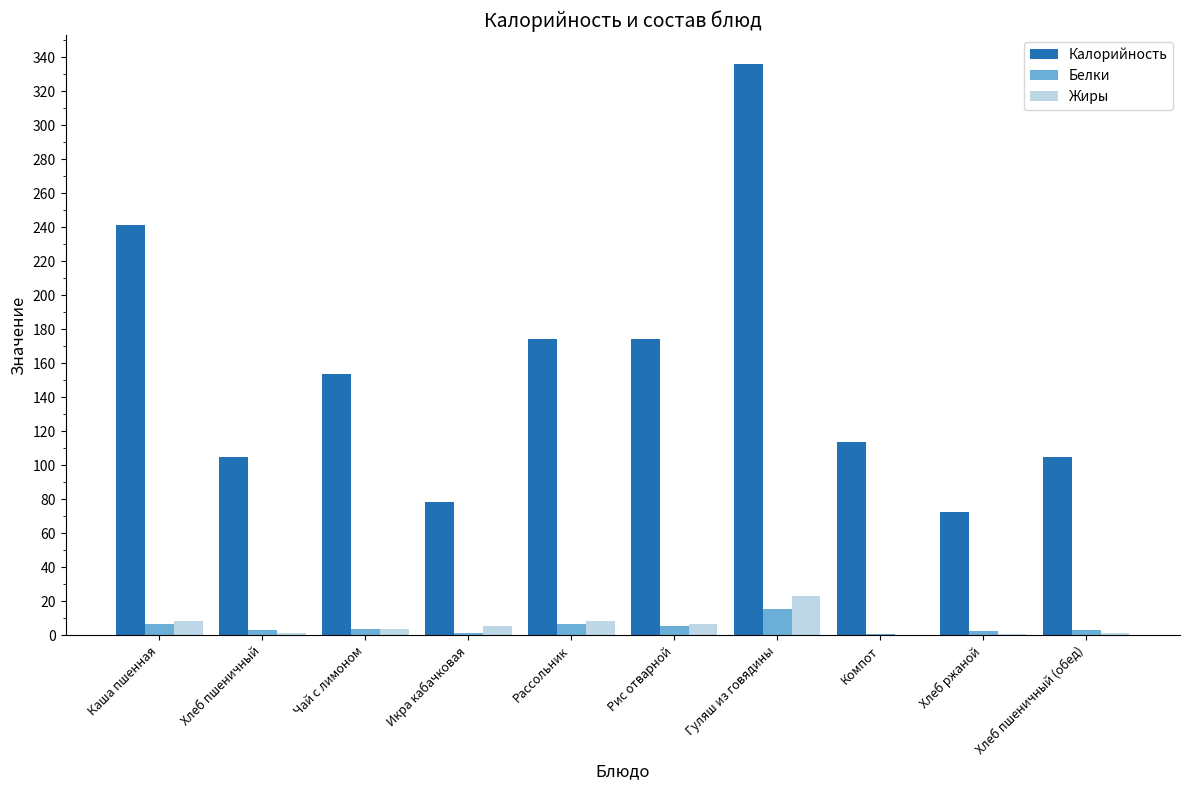

Which label corresponds to the largest value in the chart?

Гуляш из говядины